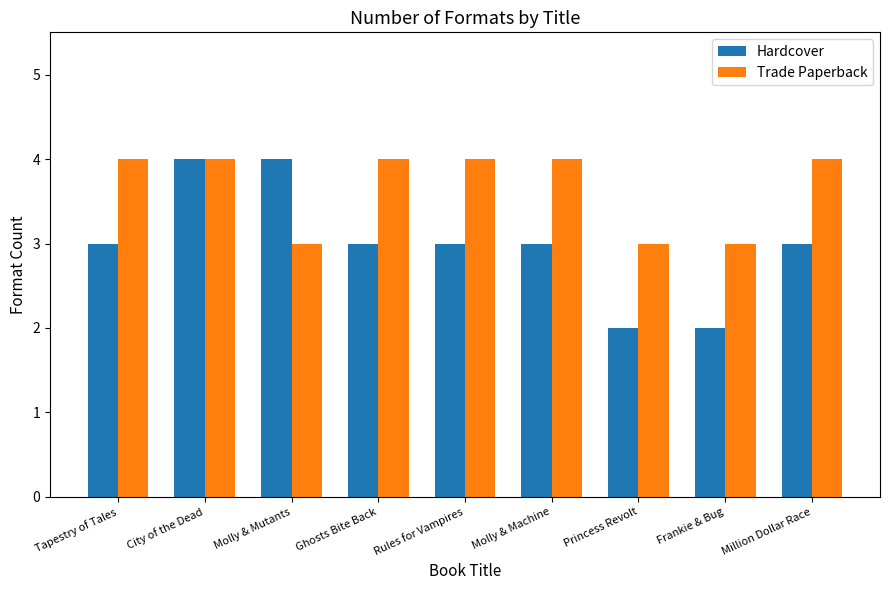

Is the value of Trade Paperback at Million Dollar Race greater than the value of Hardcover at Million Dollar Race?

Yes